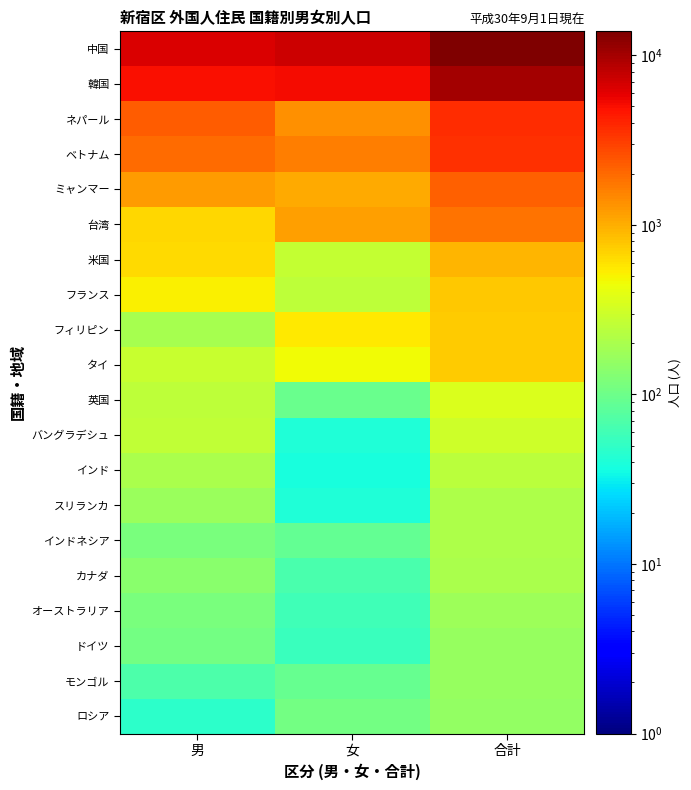

Which series has the largest total across all categories?

中国